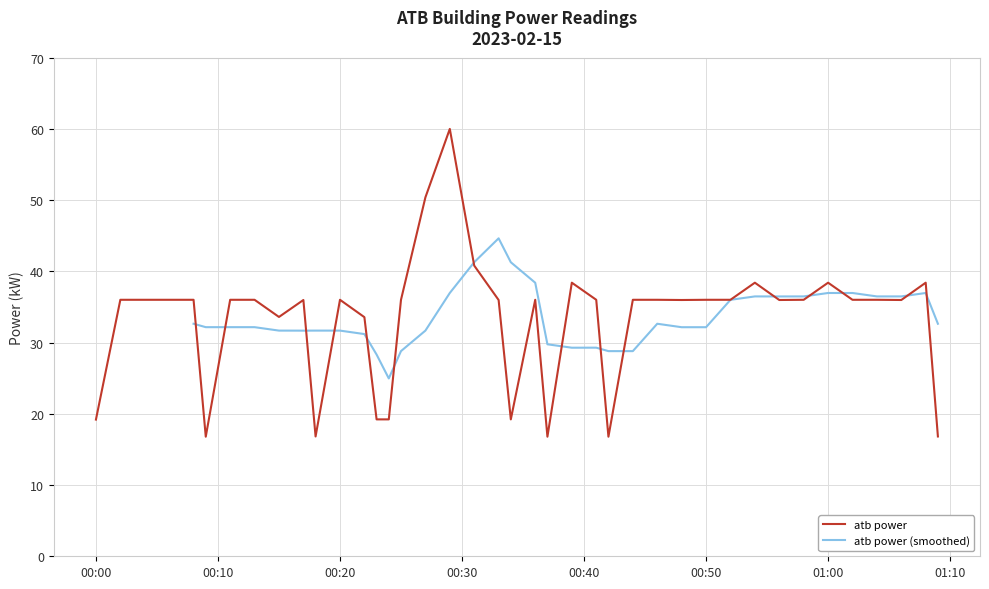

Is it true that atb power equals 36.0 at 00:20?

True